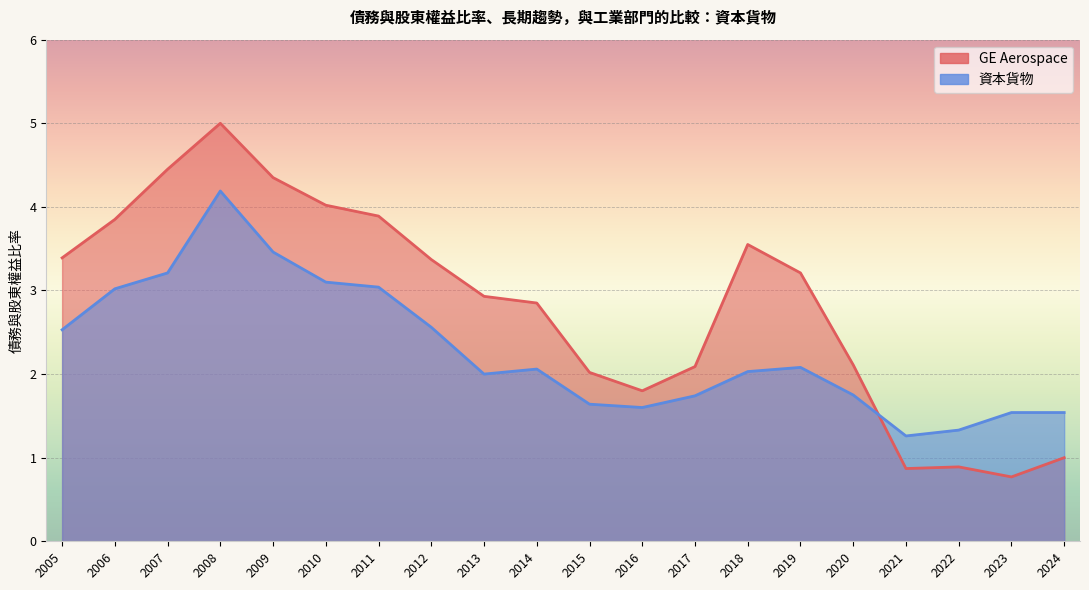

Between 2009 and 2015, which series saw the biggest shift?

GE Aerospace